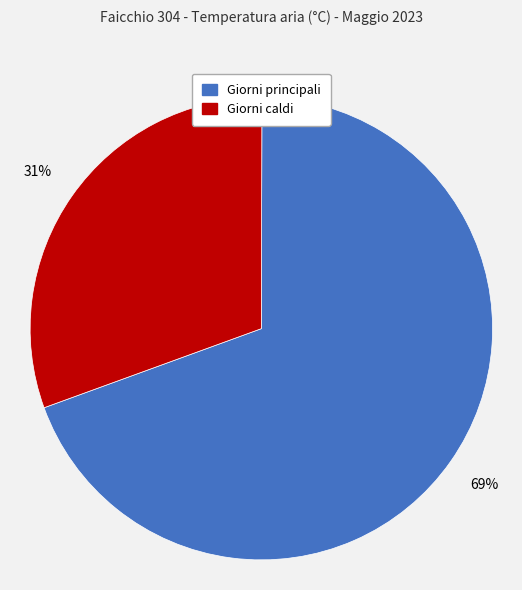

Count the number of slices in the pie.

2